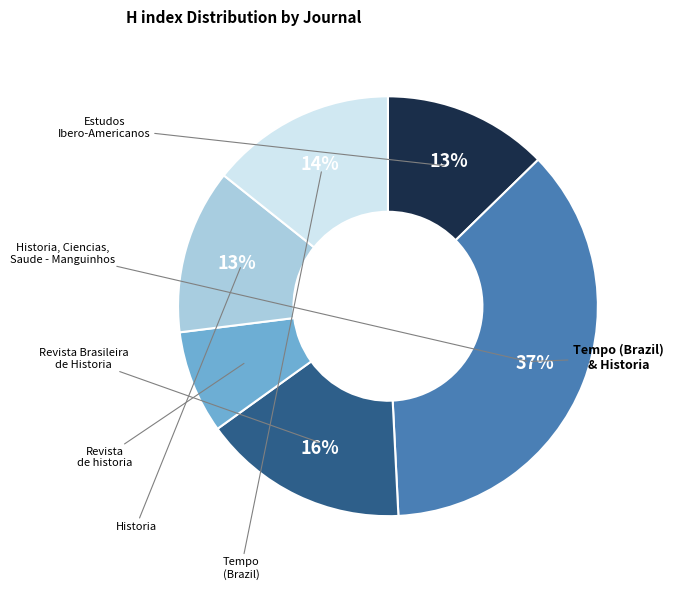

Does any single category account for the majority?

No